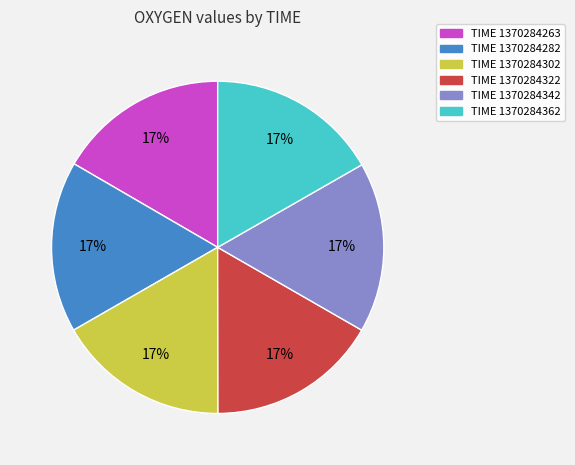

Does any single category account for the majority?

No